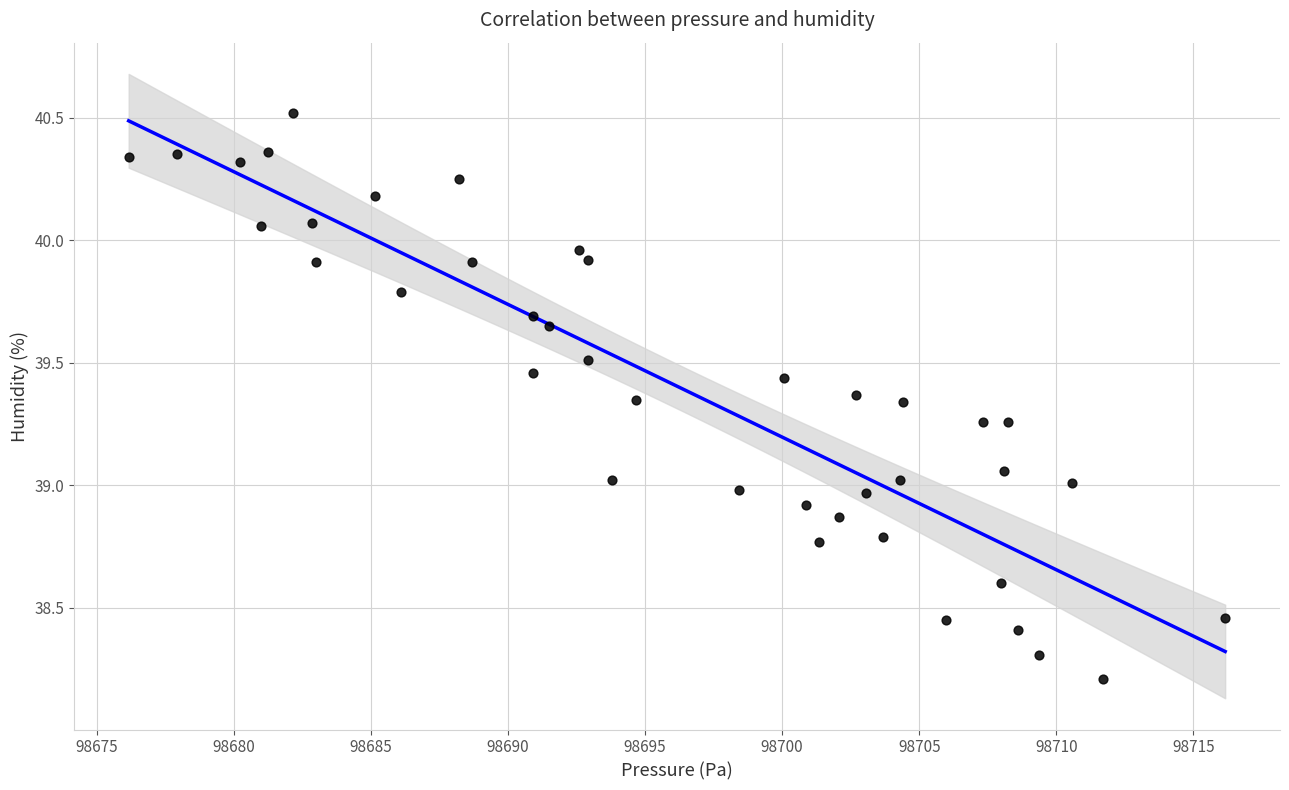

What is the range of Y values (max minus min)?

2.3